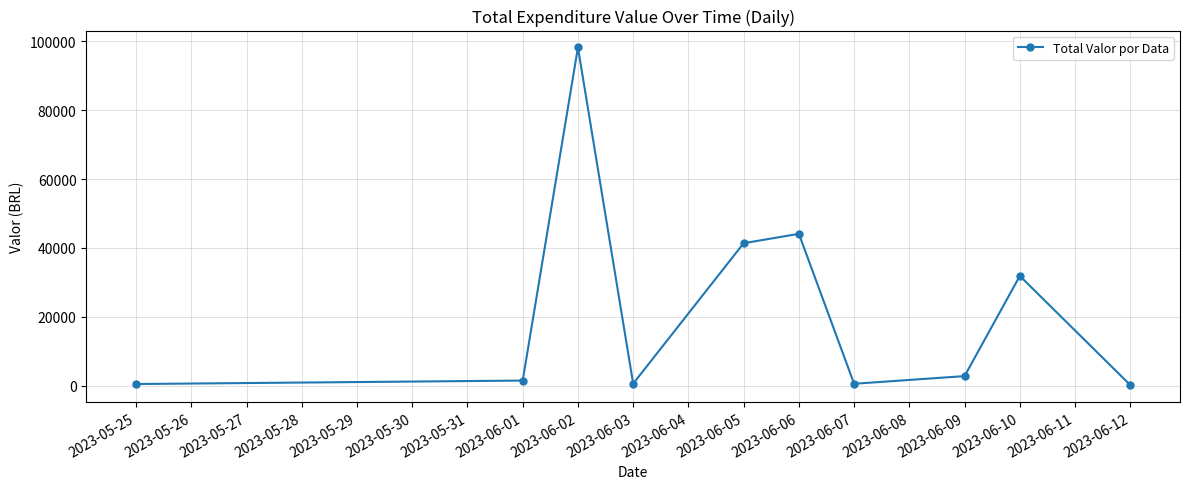

Where is the data nearest to the value 49209?

2023-06-06